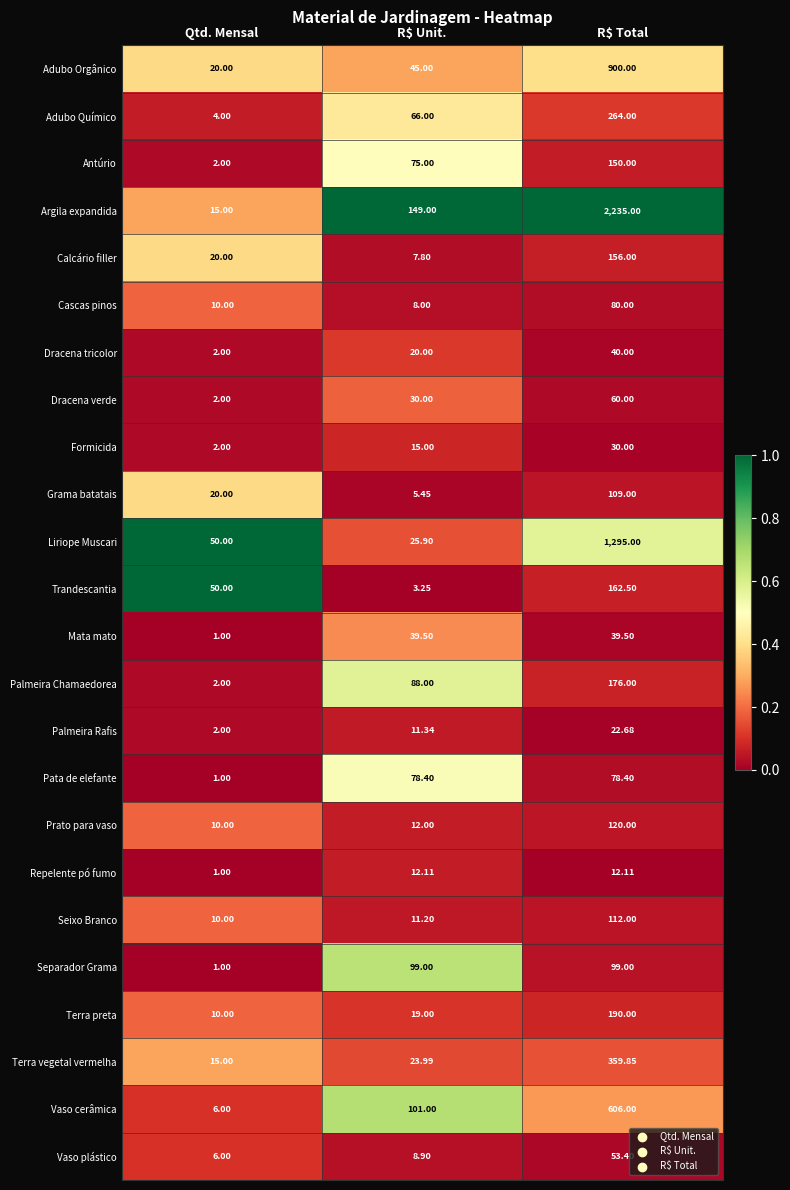

Where does the Vaso plástico series first go above 8?

R$ Unit.